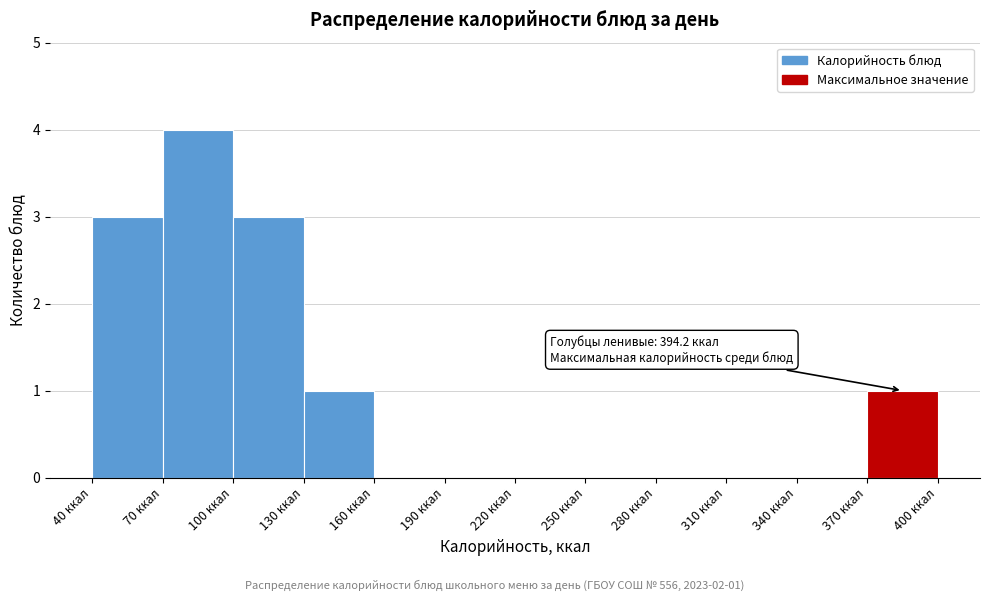

Which range on the x-axis has the tallest bar?

70 to 100